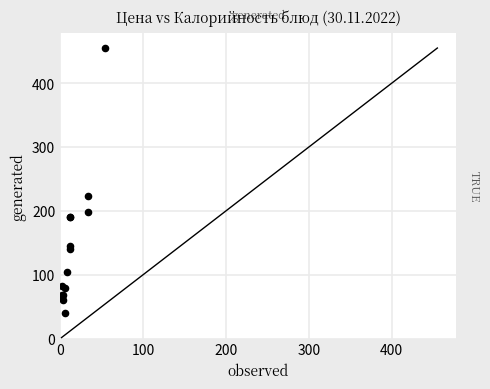

What Y value in the scatter plot is closest to 248?

223.8